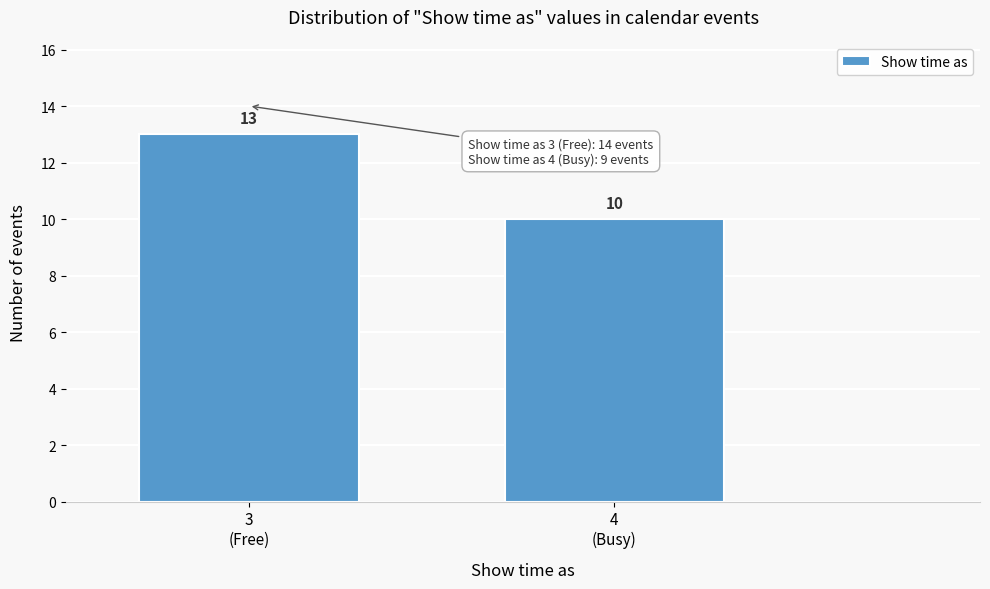

Reading left to right, list all the values displayed in this chart.

13	10